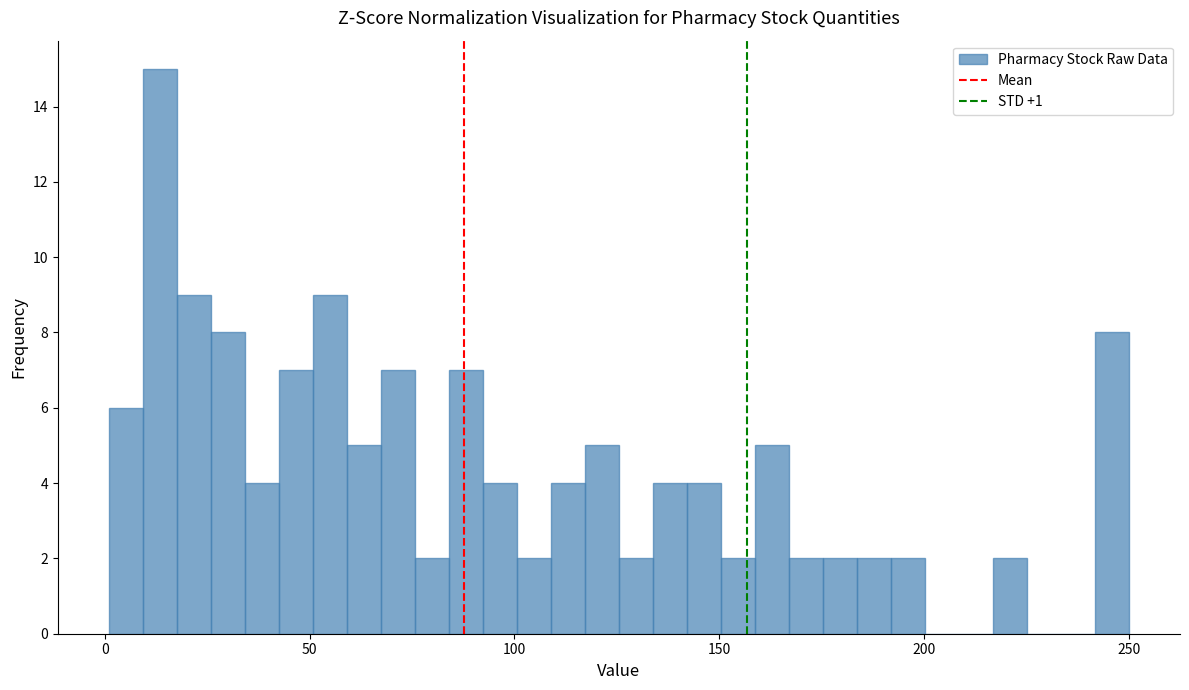

Around what value on the x-axis is the tallest bar? Give the approximate position of its centre, as read against the axis.

15